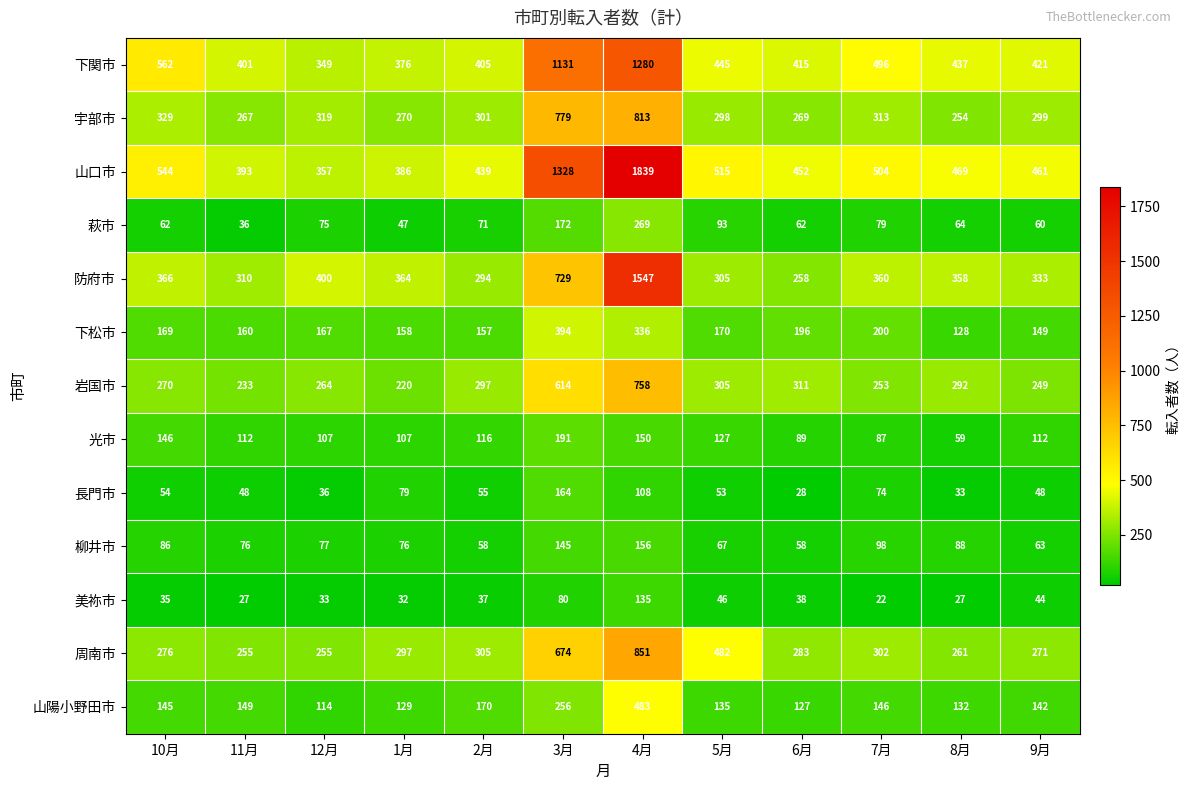

What is the difference between the second highest and minimum values in the 山口市 series?

971